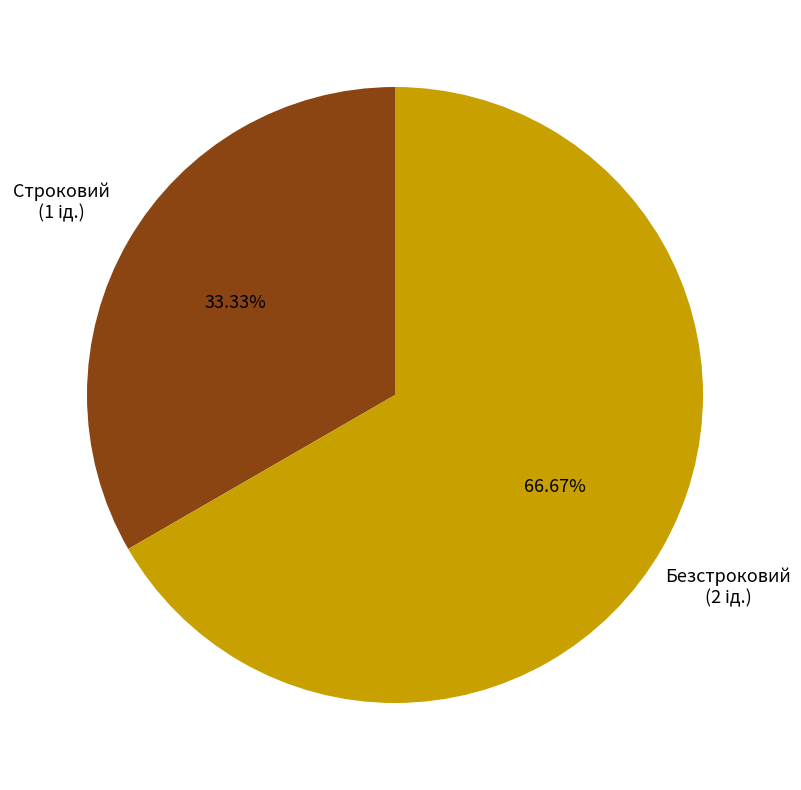

To the nearest percent, what percentage of the pie is Строковий?

33%